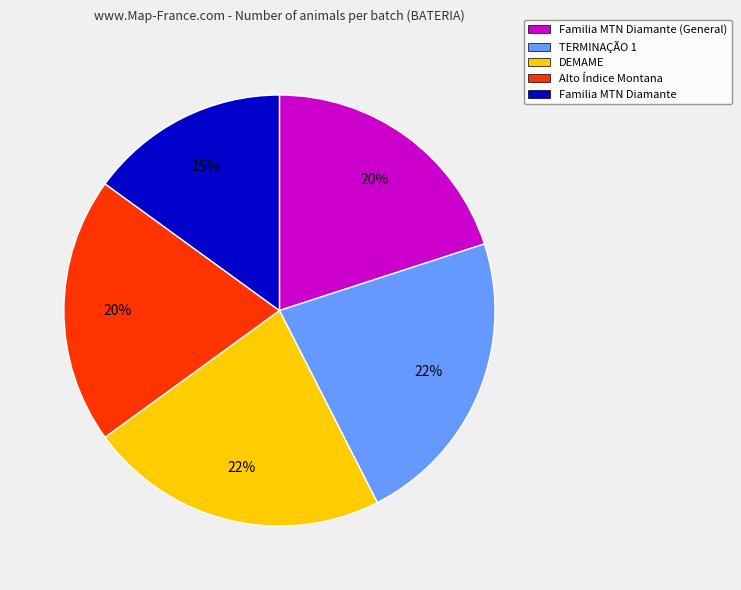

The Familia MTN Diamante slice represents 15% of the pie. True or false?

True